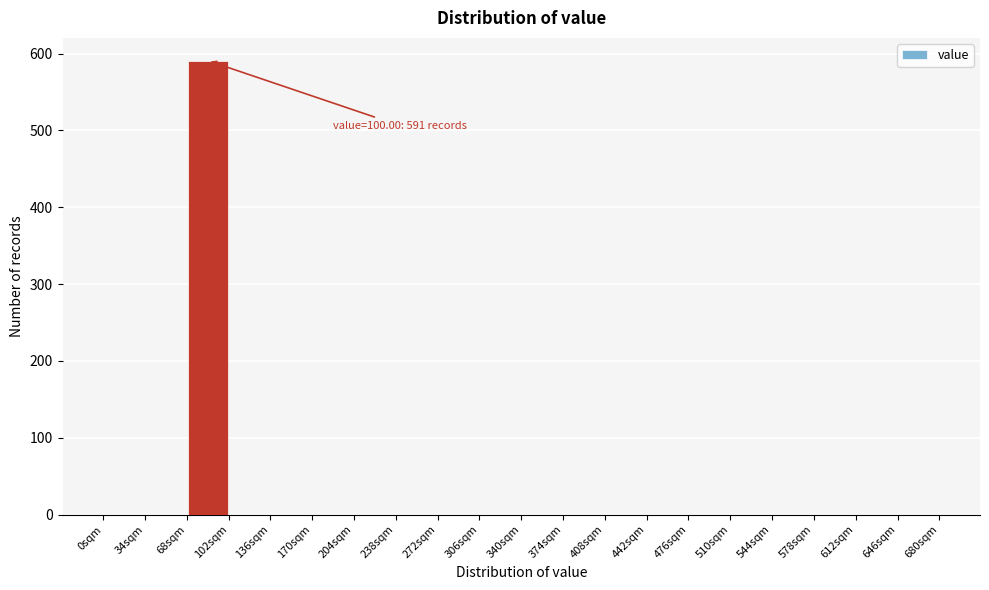

Which range on the x-axis has the tallest bar?

68 to 102